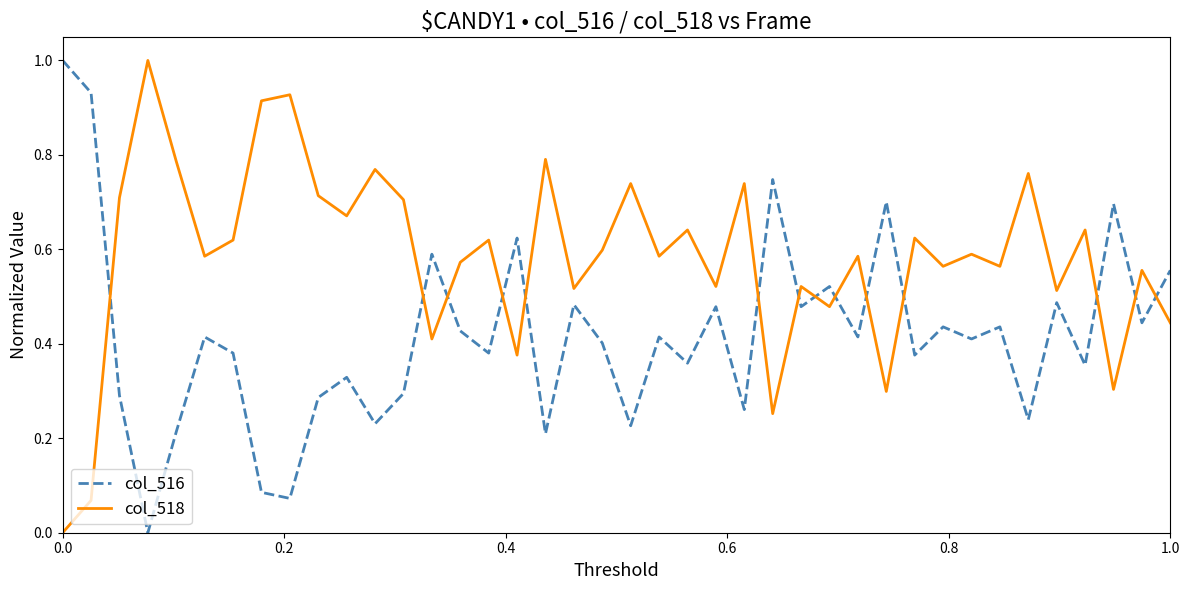

Which series ends up on top after the final intersection of col_518 and col_516?

col_516